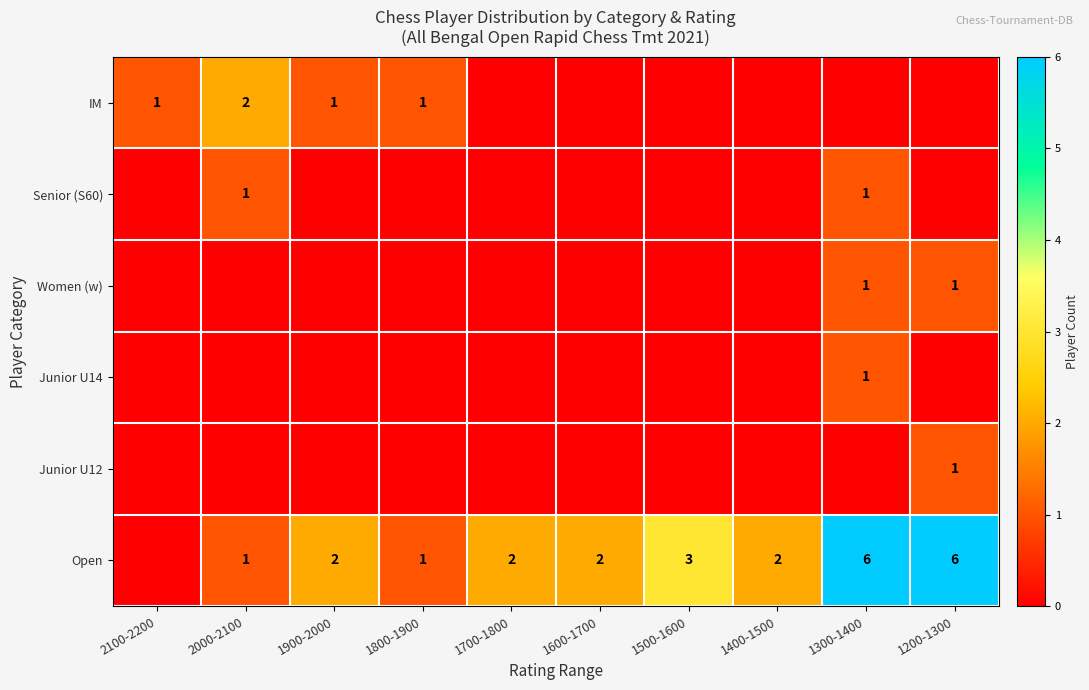

The Open series shows 6 at 1200-1300. True or false?

True